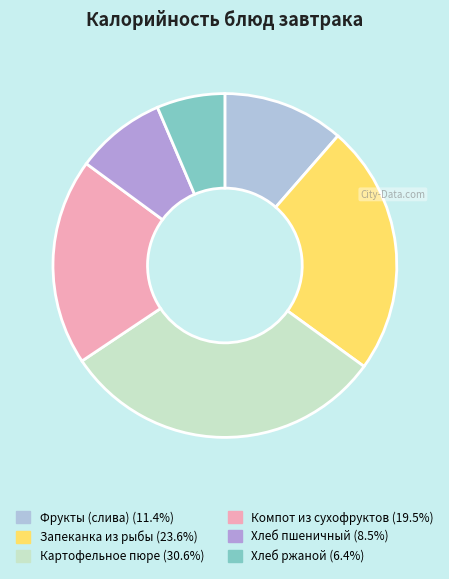

How many segments does this pie chart have?

6